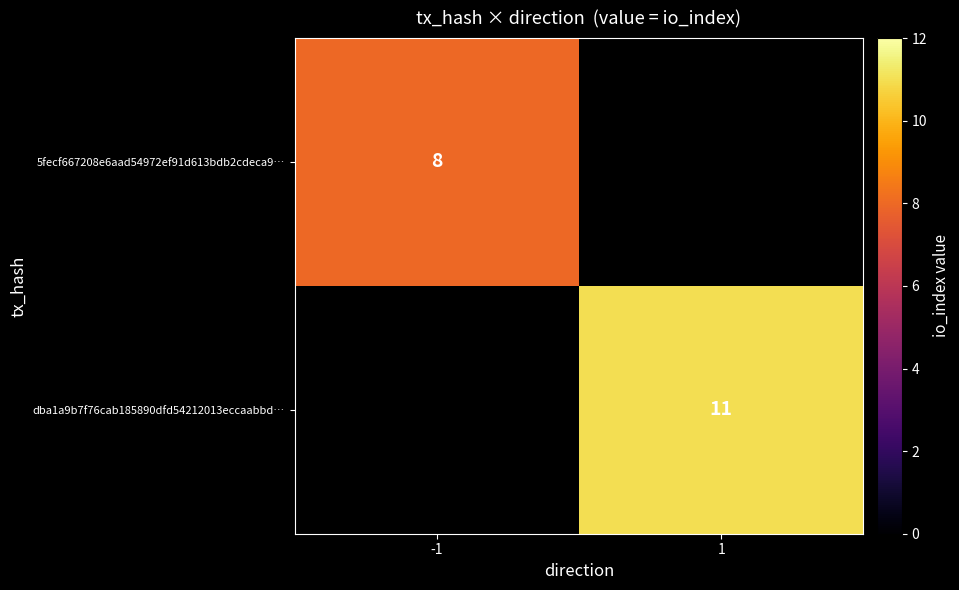

The 5fecf667208e6aad54972ef91d613bdb2cdeca9… series shows 2 at -1. True or false?

False